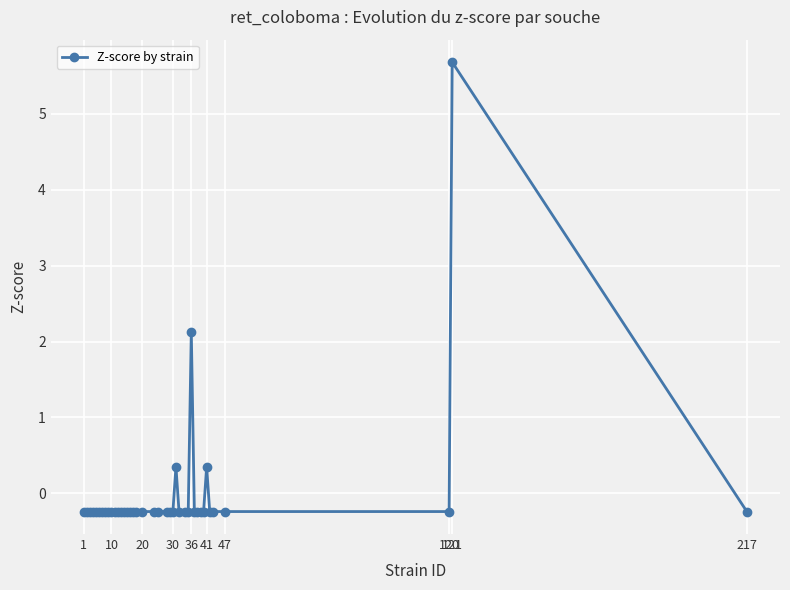

What is the difference between the maximum and minimum values?

5.9